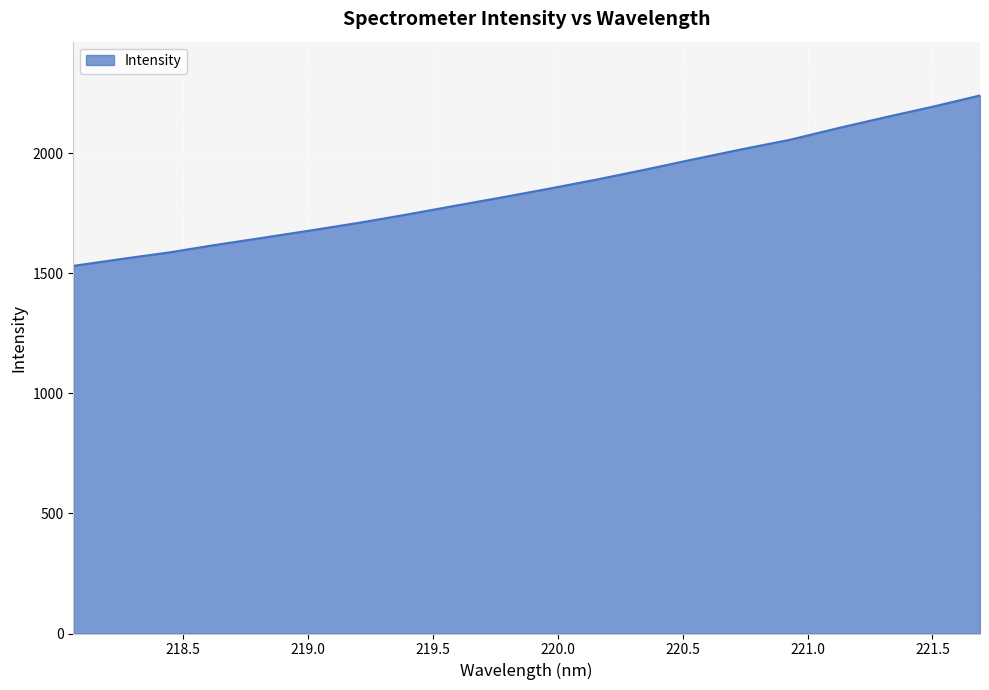

How many lines are shown in the chart?

1